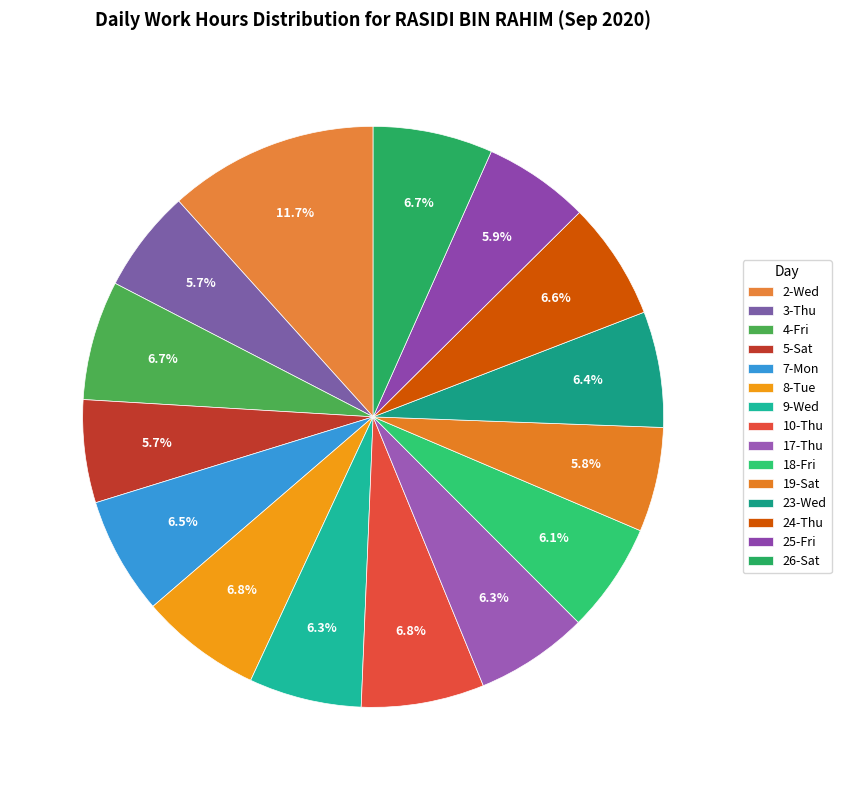

Is there a majority slice in this chart?

No